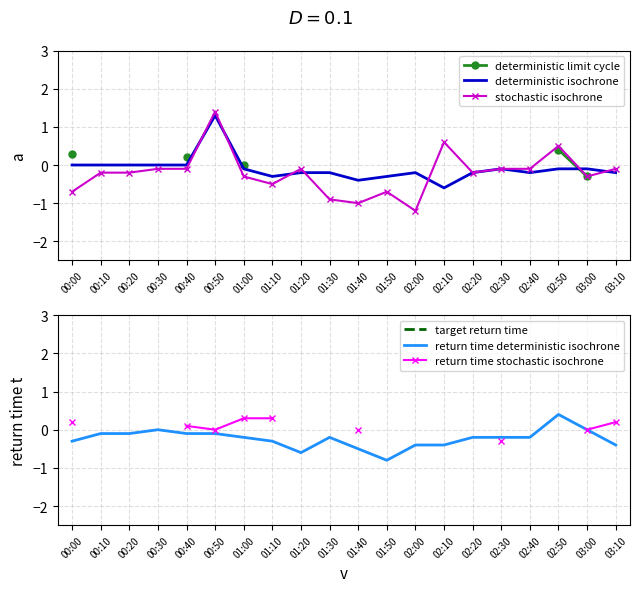

Does the chart have visible grid lines?

Yes